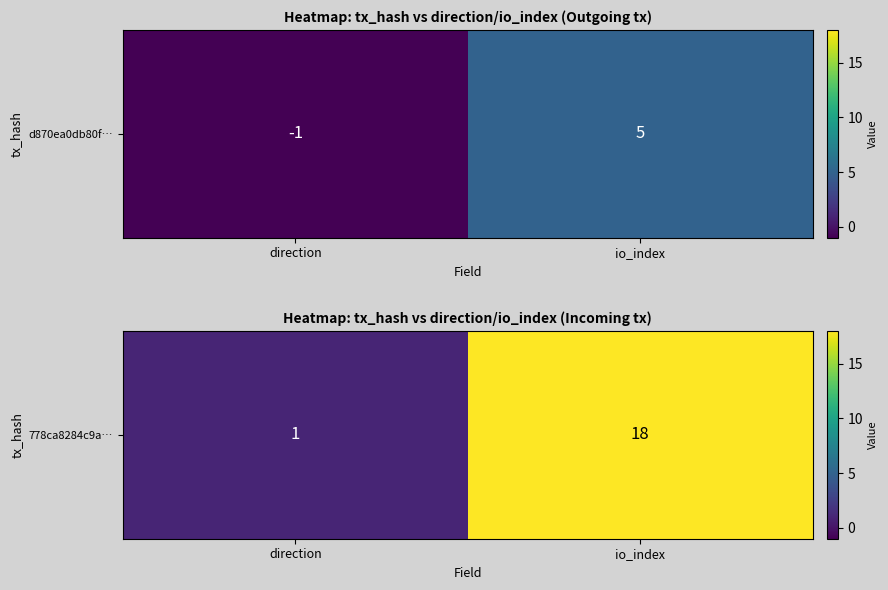

Rank the categories by value from highest to lowest.

io_index, direction